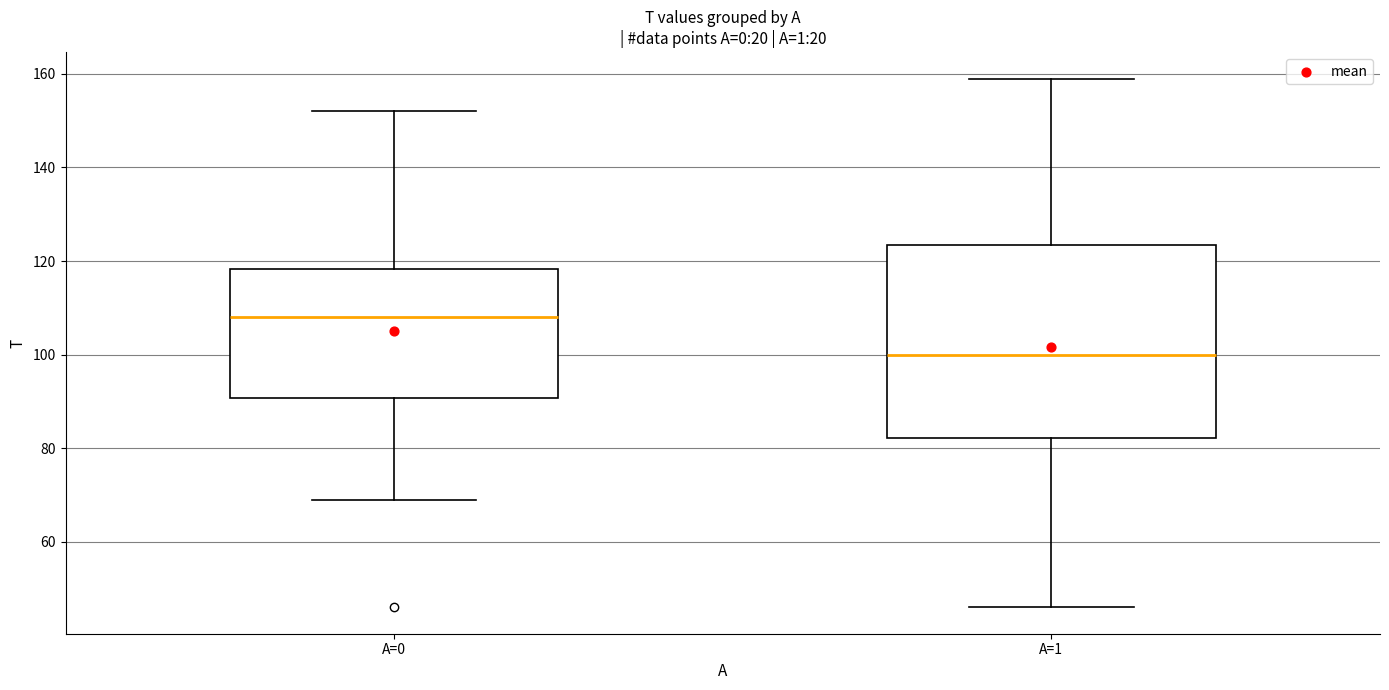

Where does the median line of the box for A=0 sit on the y-axis? The values are not printed on the chart, so give them approximately, as read against the axis.

108